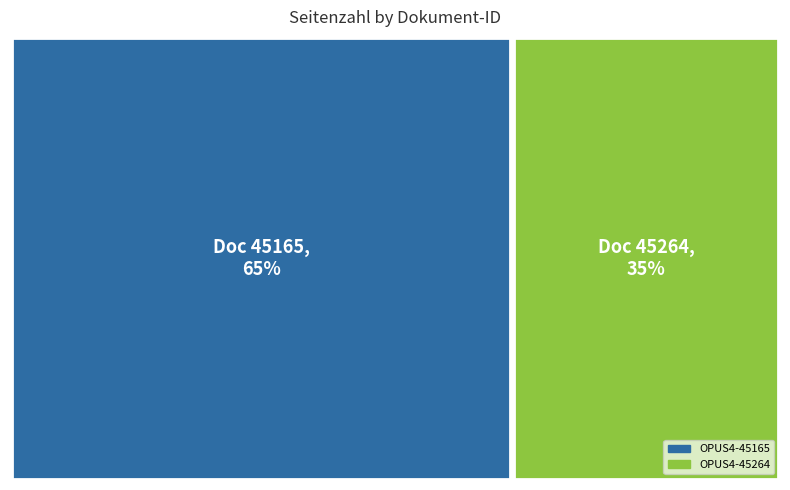

Which category has the smallest portion of the pie?

OPUS4-45264